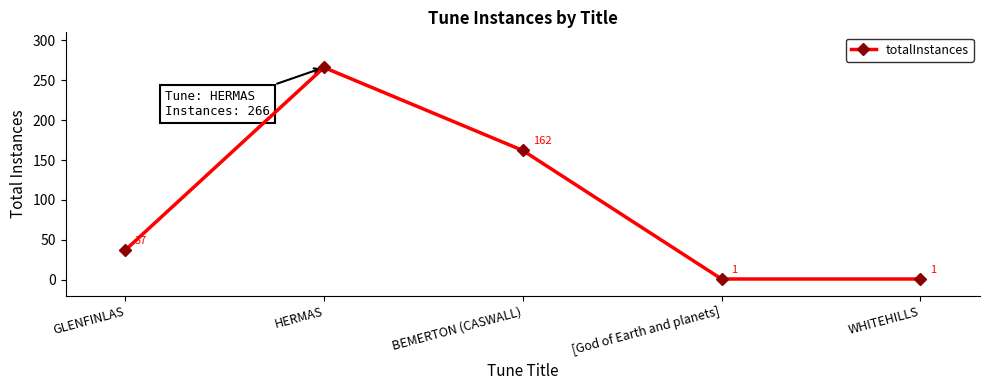

How many interior local peaks (higher than both neighbors) does the data have?

1